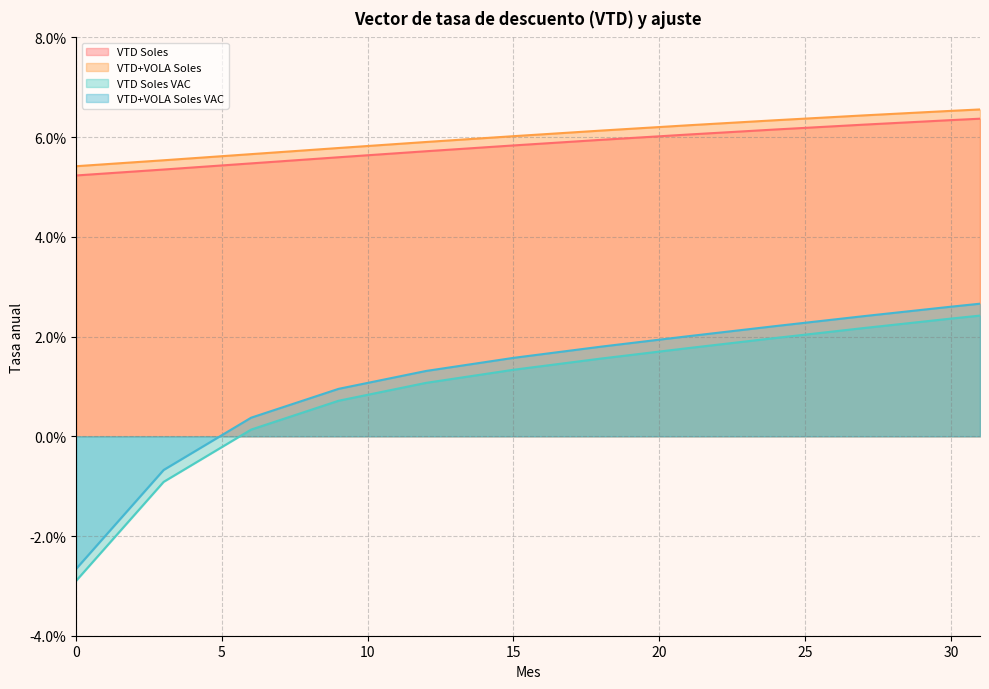

Where is VTD+VOLA Soles VAC nearest to the value 0?

5